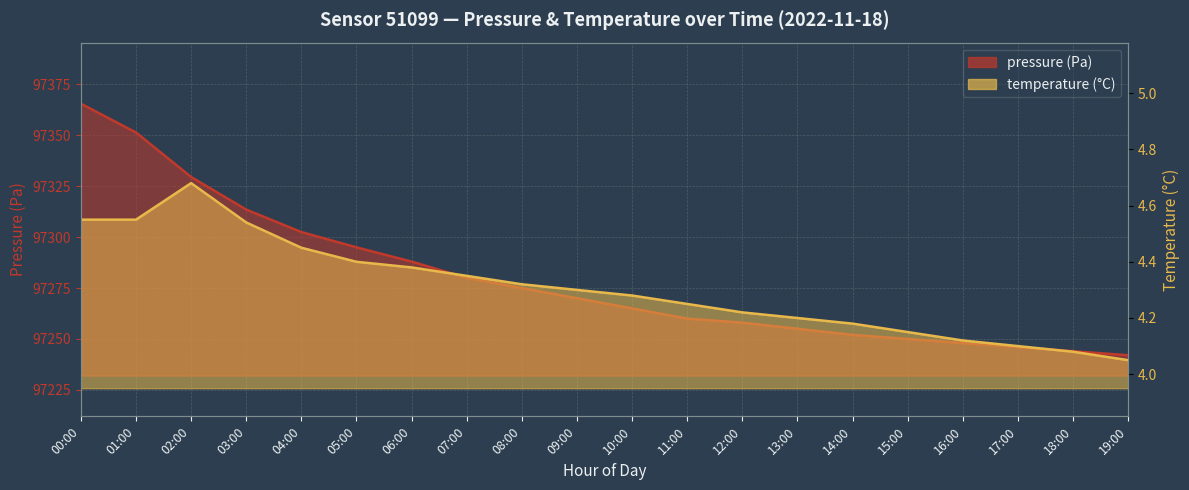

Where is pressure nearest to the value 97303?

04:00